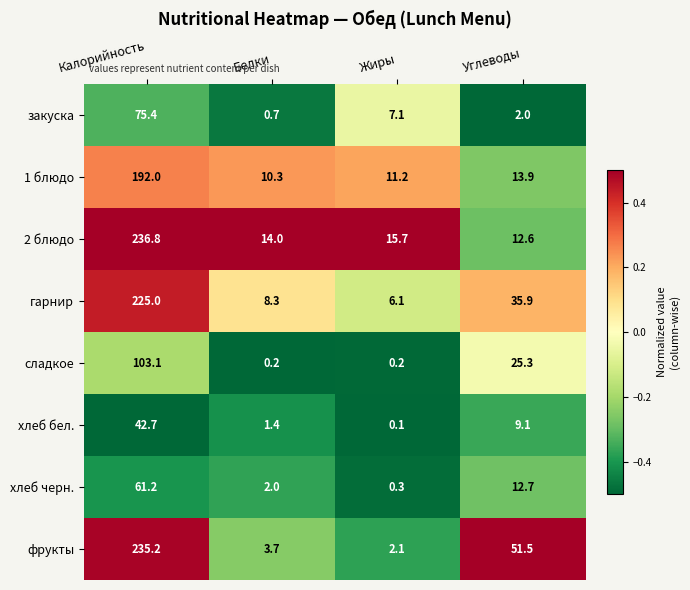

Between Жиры and Углеводы, which series saw the biggest shift?

фрукты